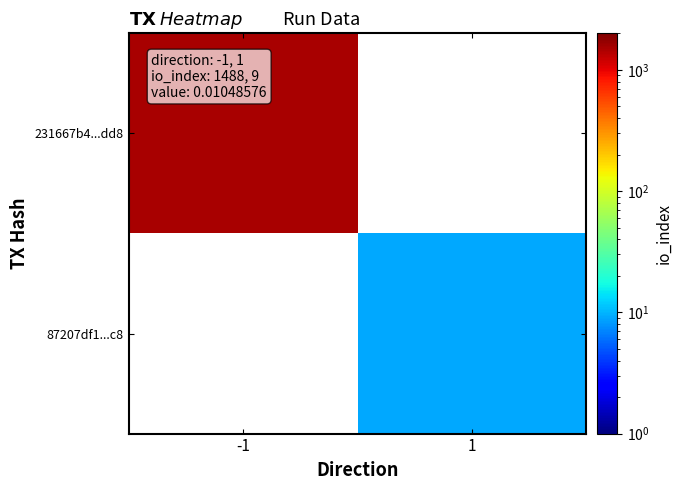

How many values in 231667b4...dd8 are above zero?

1